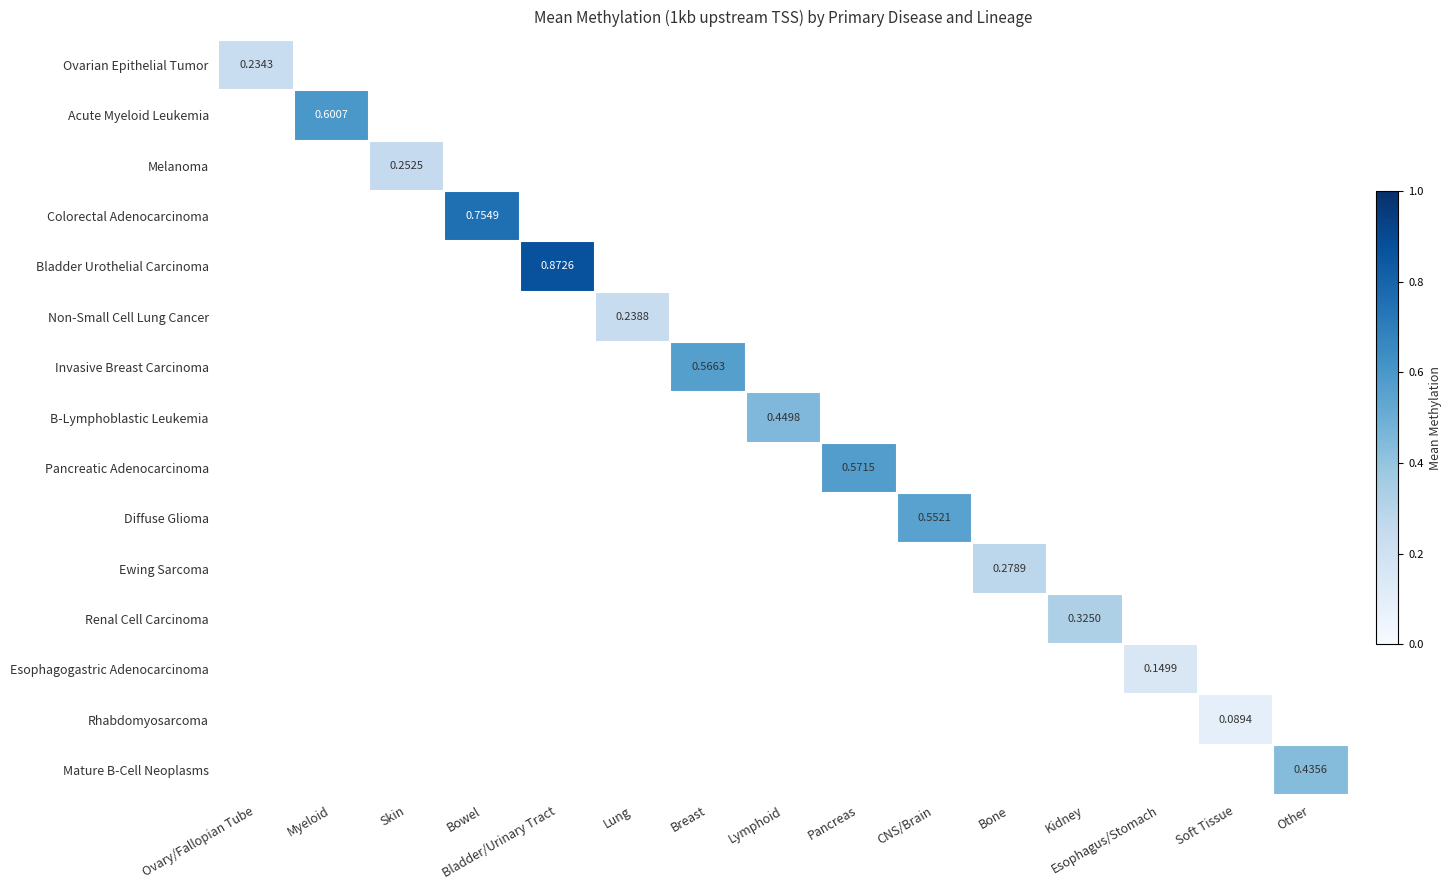

Rank the series at Pancreas from highest to lowest value.

Pancreatic Adenocarcinoma, Ovarian Epithelial Tumor, Acute Myeloid Leukemia, Melanoma, Colorectal Adenocarcinoma, Bladder Urothelial Carcinoma, Non-Small Cell Lung Cancer, Invasive Breast Carcinoma, B-Lymphoblastic Leukemia, Diffuse Glioma, Ewing Sarcoma, Renal Cell Carcinoma, Esophagogastric Adenocarcinoma, Rhabdomyosarcoma, Mature B-Cell Neoplasms